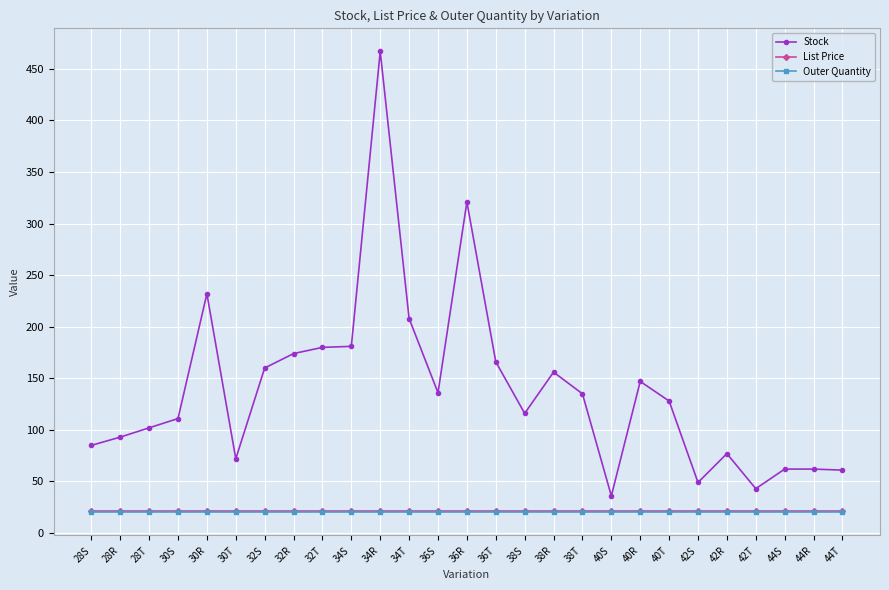

True or false: List Price and Outer Quantity cross at least once.

False